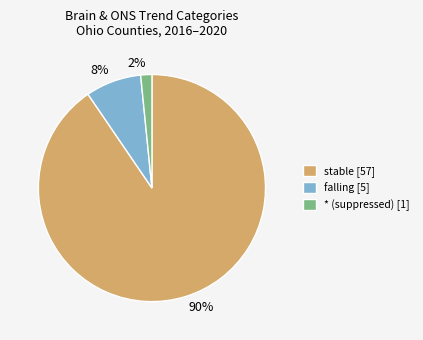

Does any single category account for the majority?

Yes